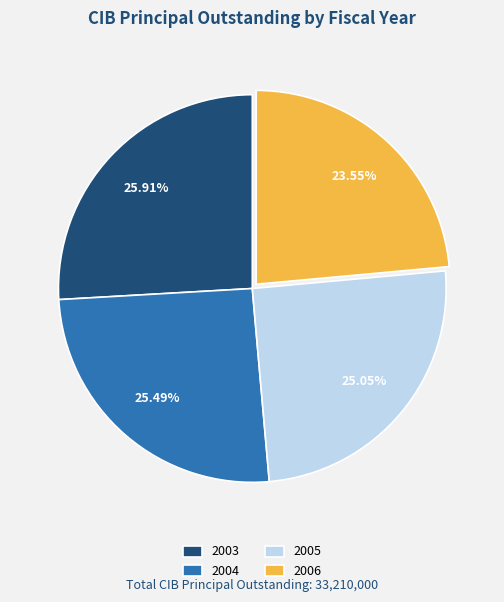

To the nearest percent, what percentage of the pie is 2004?

25%